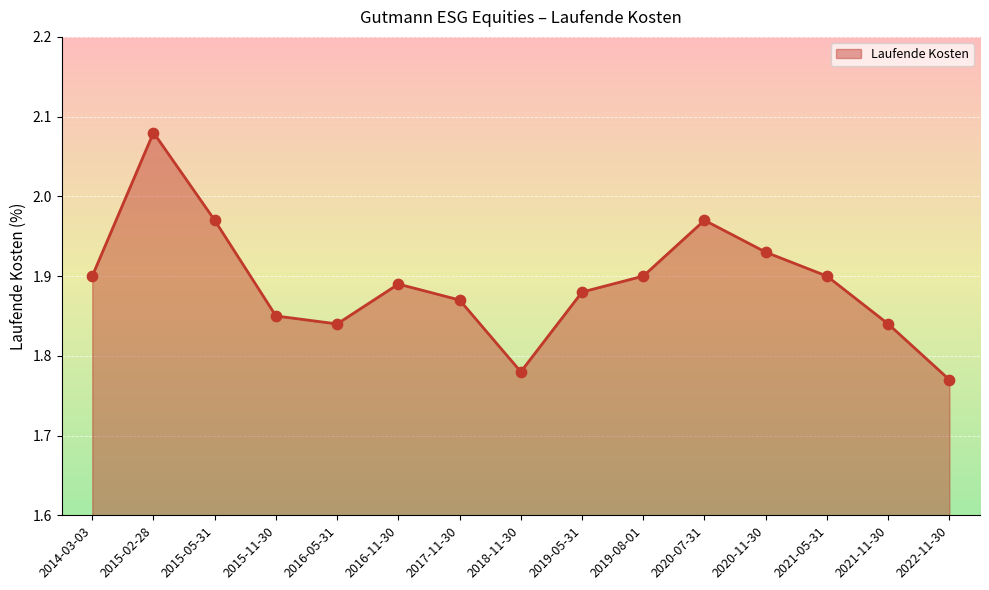

What is the ratio of the value at 2017-11-30 to the value at 2015-05-31?

0.9